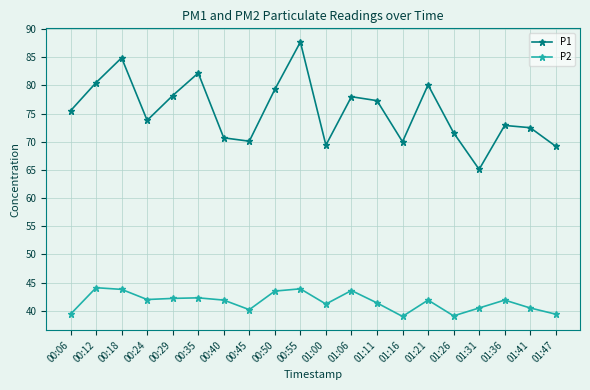

What value does the P2 series have at 00:40?

41.9